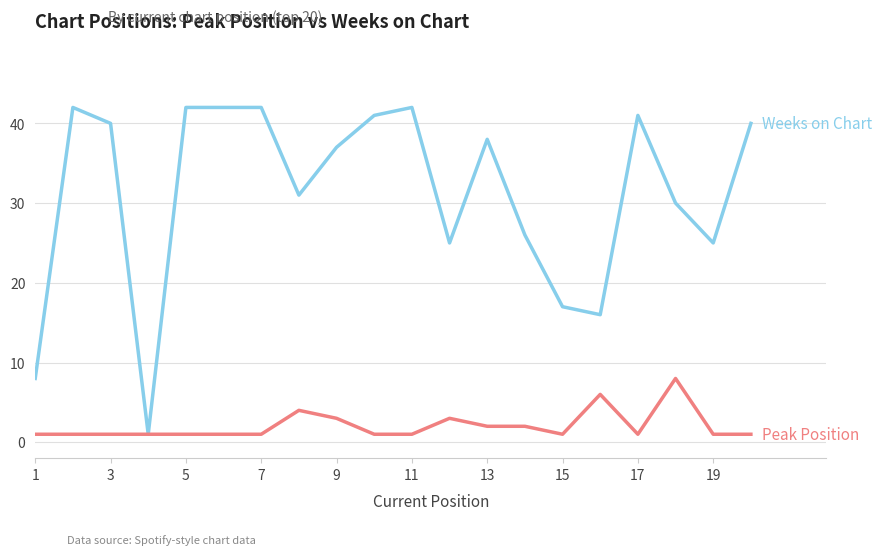

What is the maximum value shown in the chart?

42